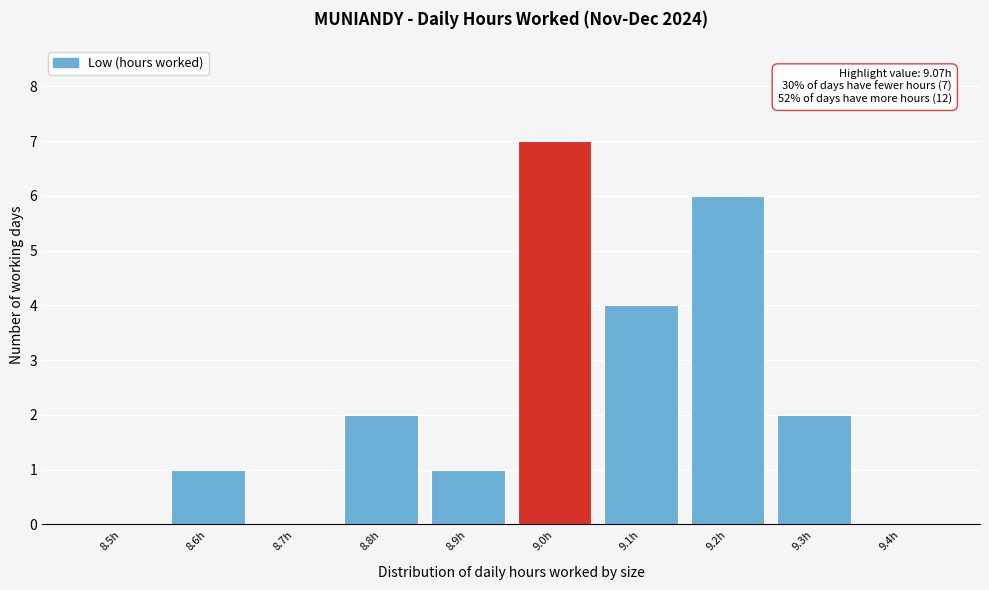

Reading right to left, extract all data points from this chart.

9.4h=0	9.3h=2	9.2h=6	9.1h=4	9.0h=7	8.9h=1	8.8h=2	8.7h=0	8.6h=1	8.5h=0